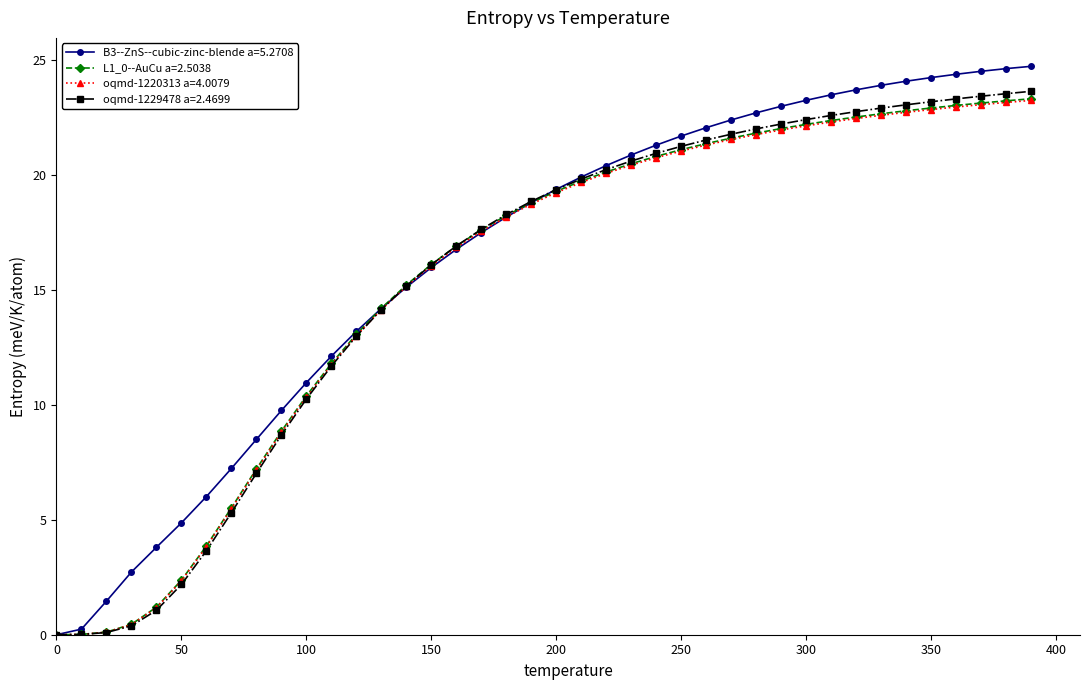

Which series has the widest spread of values?

B3--ZnS--cubic-zinc-blende a=5.2708